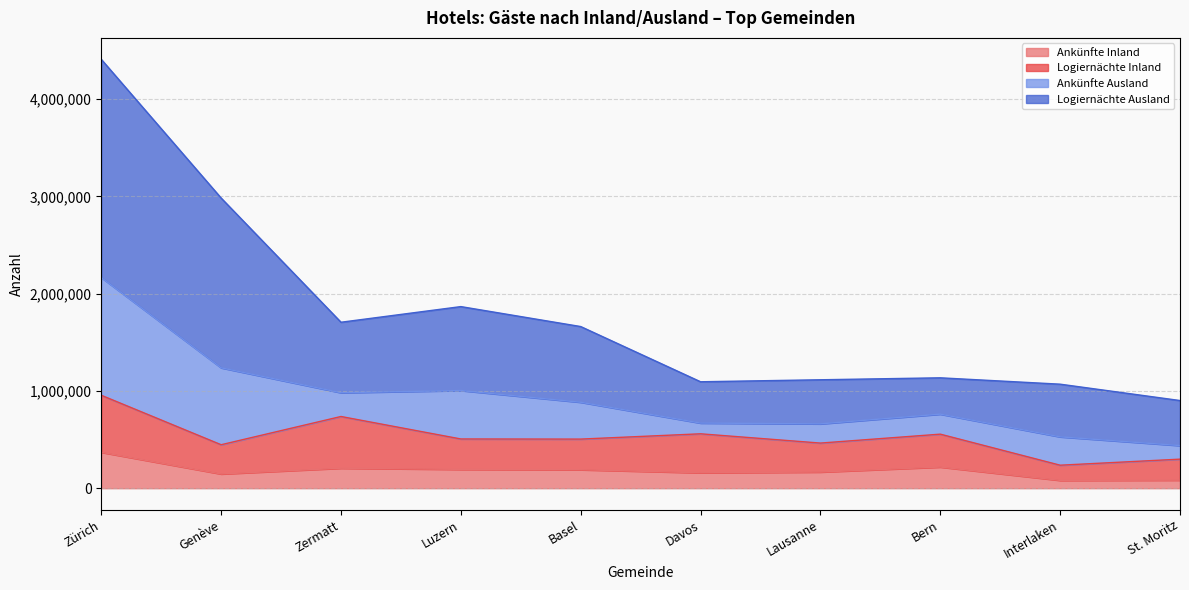

Which category has the highest value in the Ankünfte Inland series?

Zürich